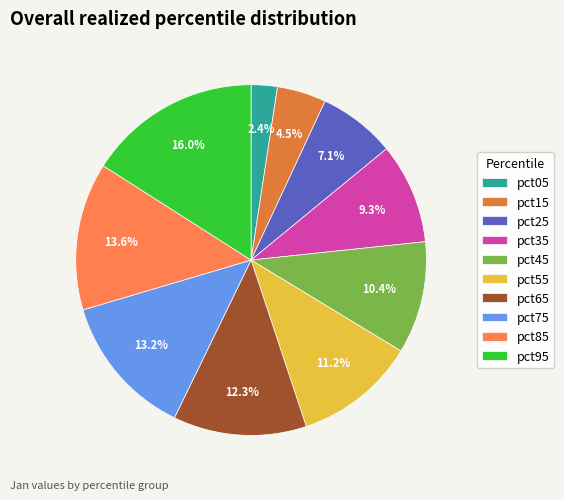

What percentage is NOT represented by pct25?

92.9%